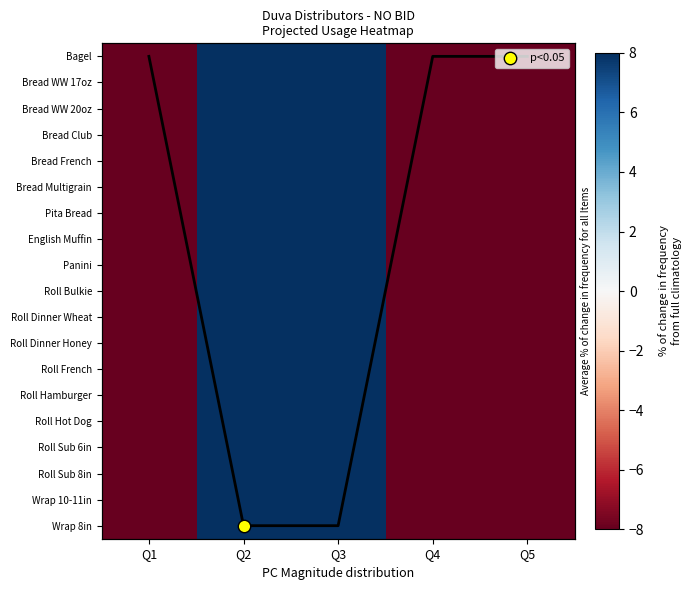

How many values in Bread WW 17oz are below zero?

3